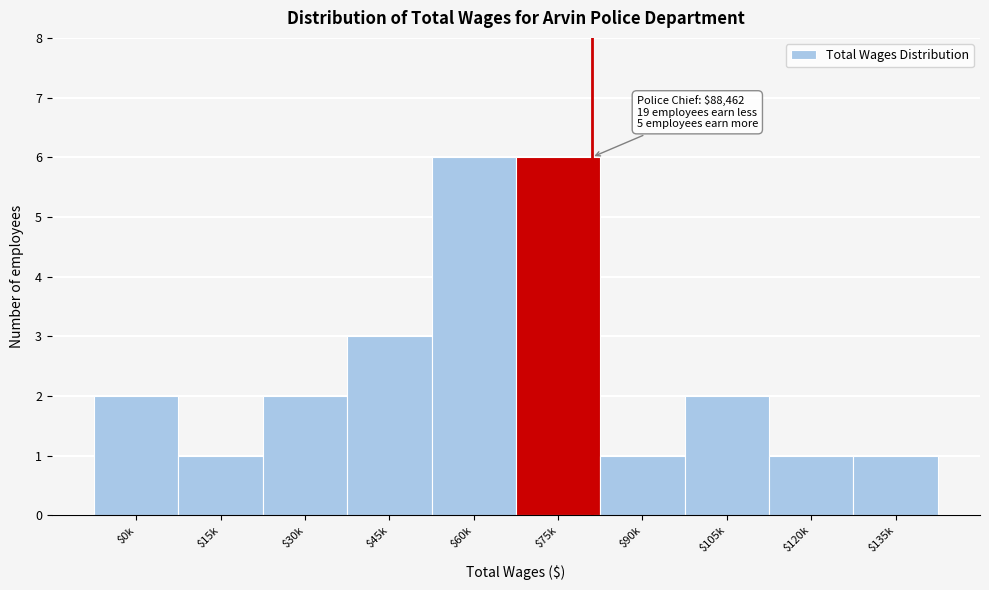

Reading left to right, what are all the values shown in this chart?

2	1	2	3	6	6	1	2	1	1